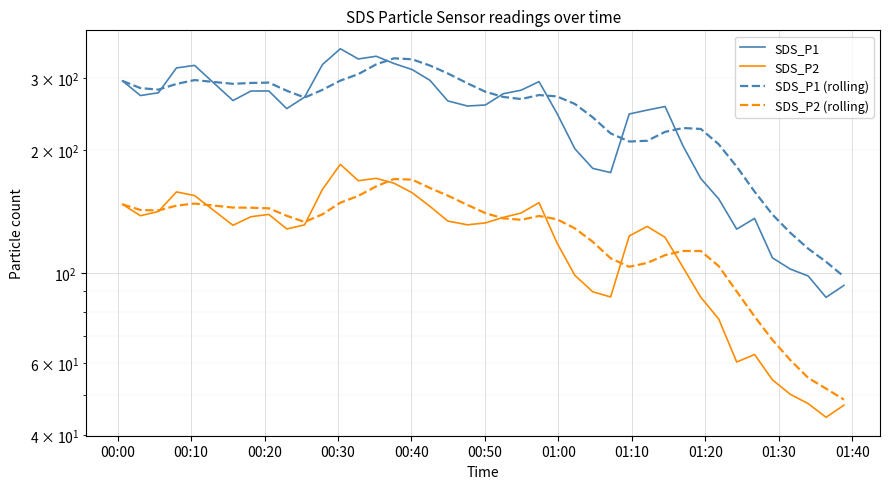

What is the difference between the maximum and minimum values in the SDS_P1 (rolling) series?

237.9